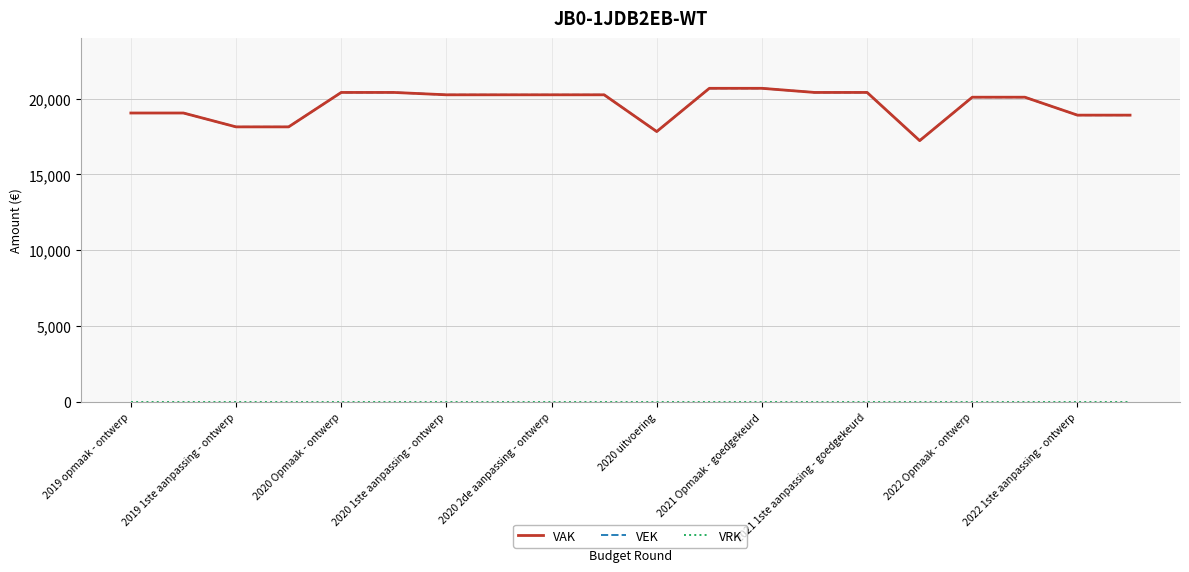

Which series has the widest spread of values?

VAK